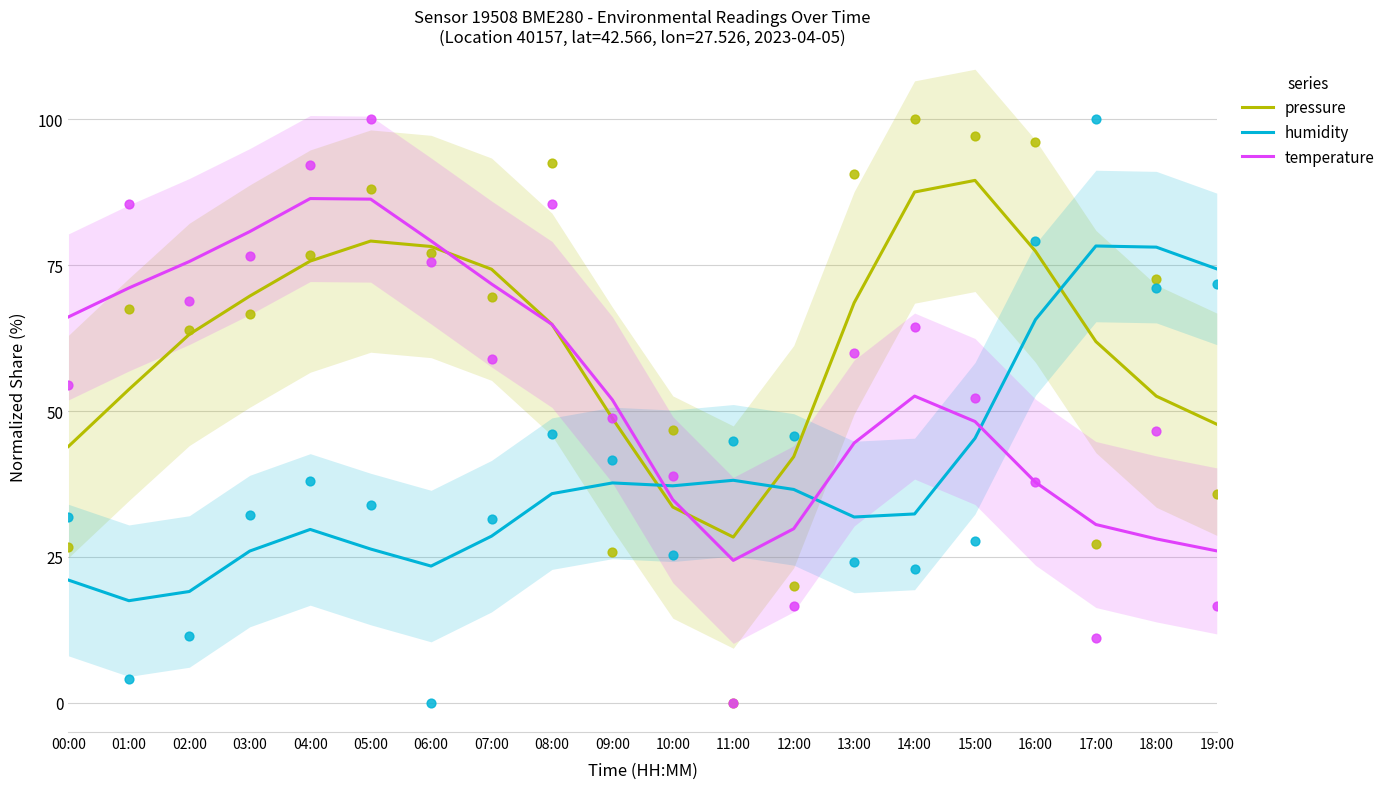

Is the value of pressure at 11:00 greater than the value of humidity at 19:00?

No